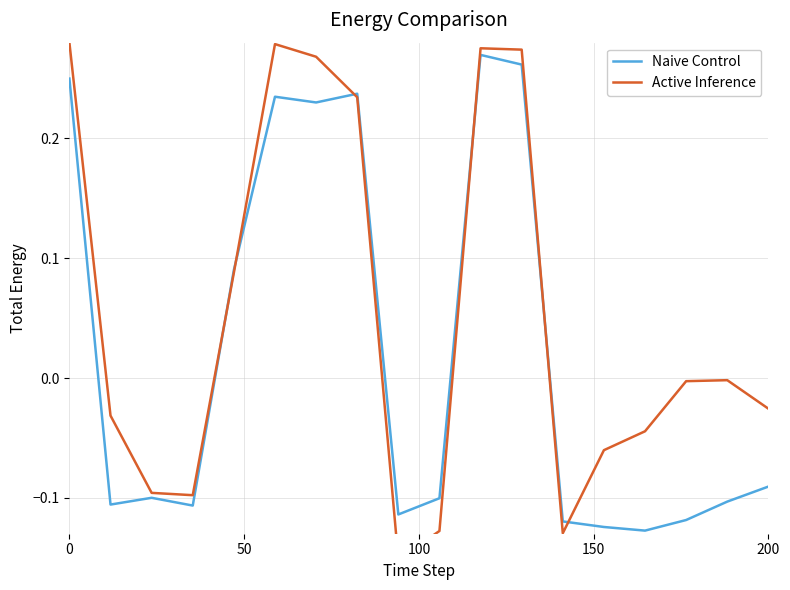

What is the sum of the Active Inference values at 9 and 6?

0.1